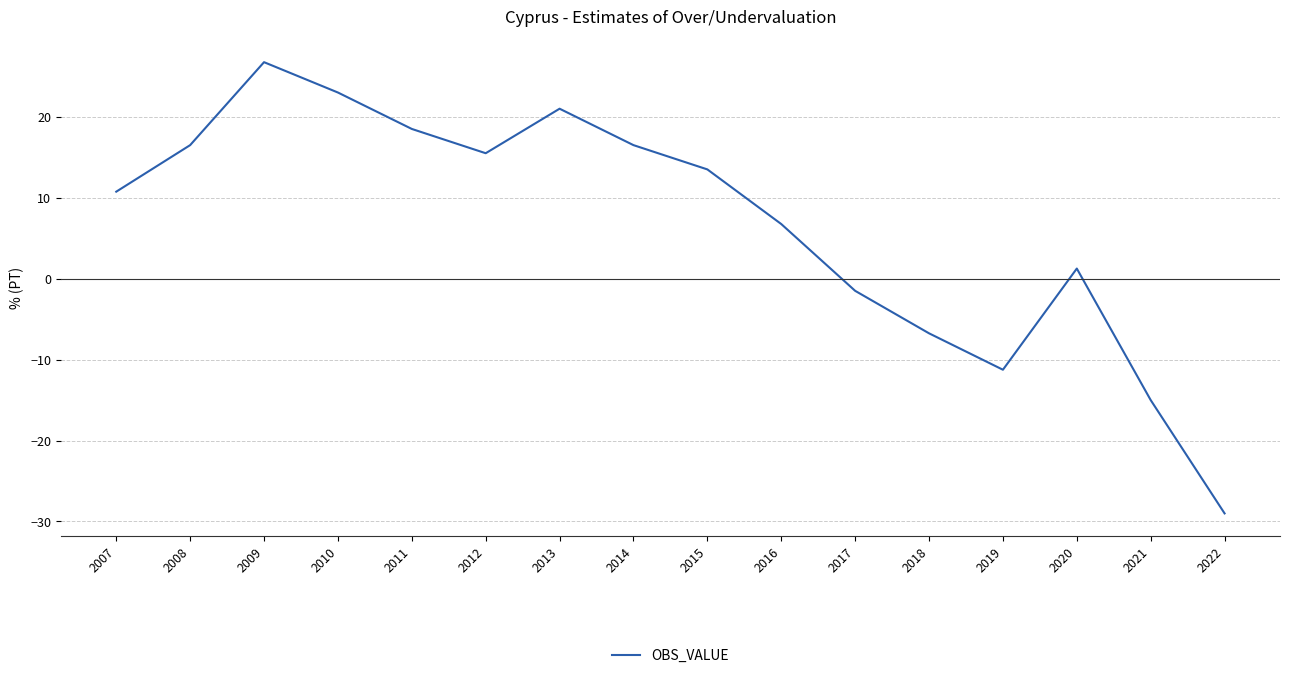

What is the approximate value at 2014?

16.5